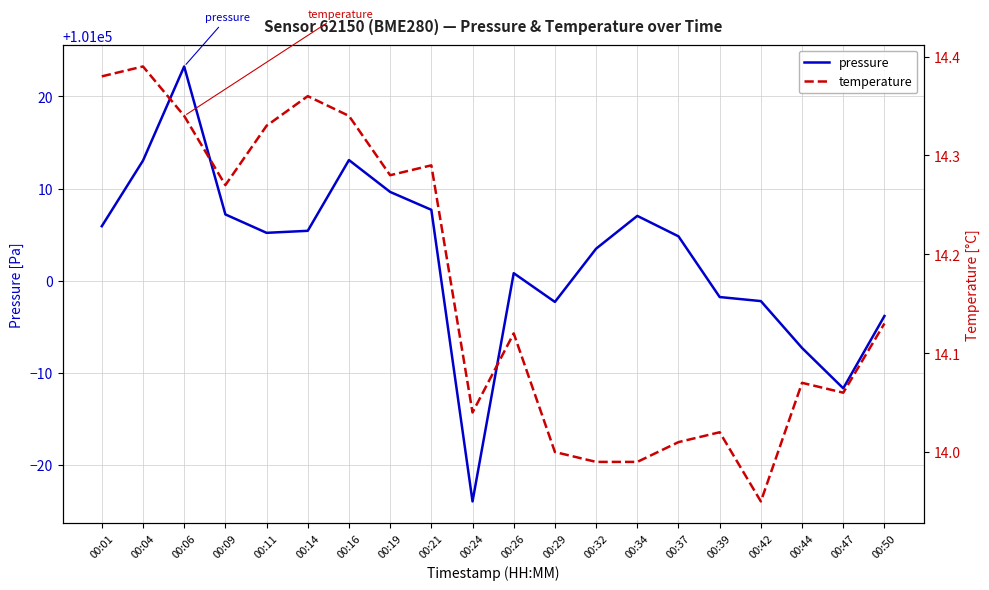

At which category does pressure reach its first local valley?

00:11